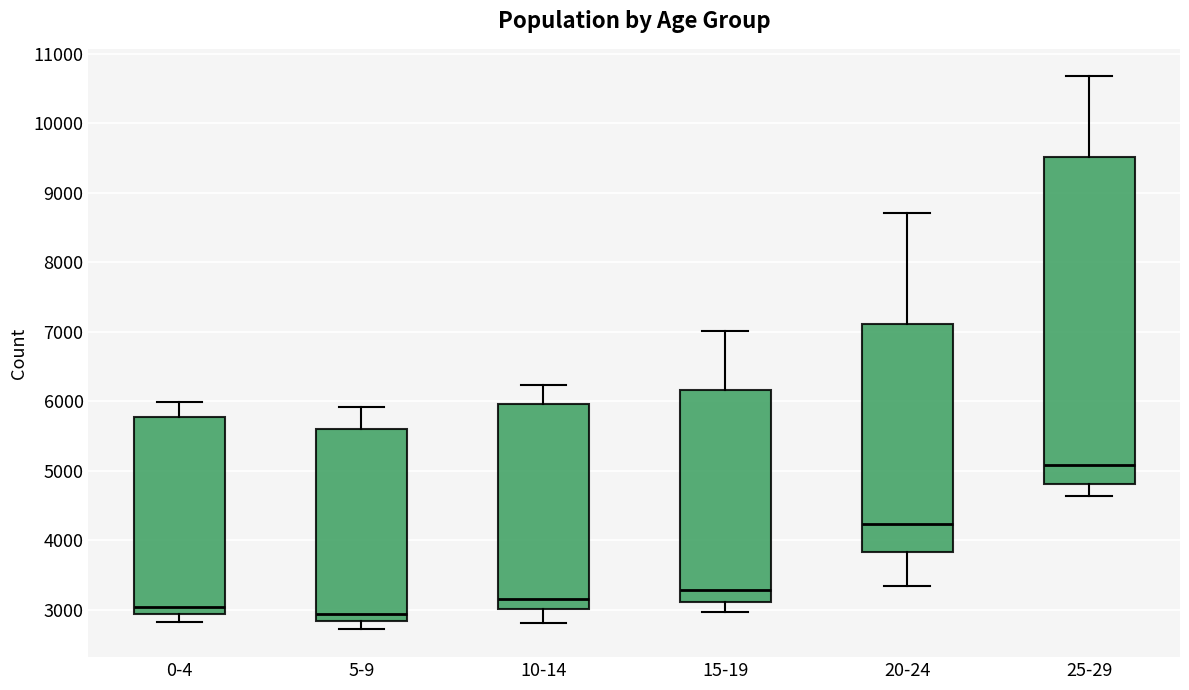

Reading left to right, transcribe this box plot: for each box, give where its median line is, the range the box spans, and where its two whiskers end, as read against the y-axis. The values are not printed on the chart, so give them approximately, as read against the axis.

0-4: median 3000, box 2900 to 5800, whiskers 2800 to 6000
5-9: median 2900, box 2800 to 5600, whiskers 2700 to 5900
10-14: median 3200, box 3000 to 6000, whiskers 2800 to 6200
15-19: median 3300, box 3100 to 6200, whiskers 3000 to 7000
20-24: median 4200, box 3800 to 7100, whiskers 3300 to 8700
25-29: median 5100, box 4800 to 9500, whiskers 4600 to 10700